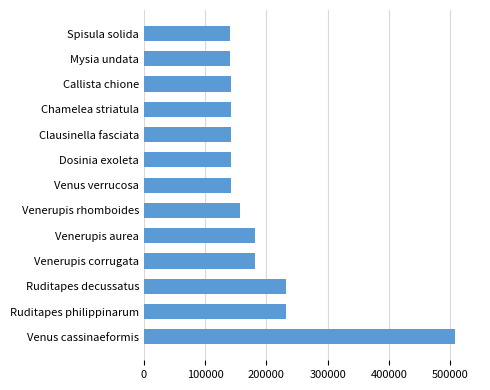

What is the difference between the second highest and minimum values?

91449